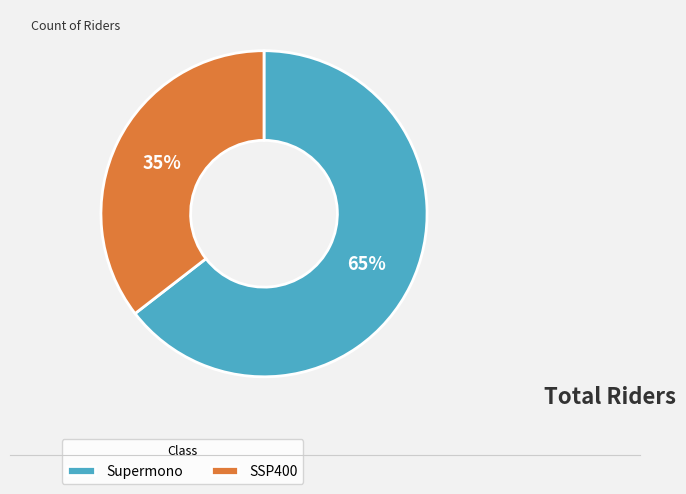

Rank the categories by value from lowest to highest.

SSP400, Supermono